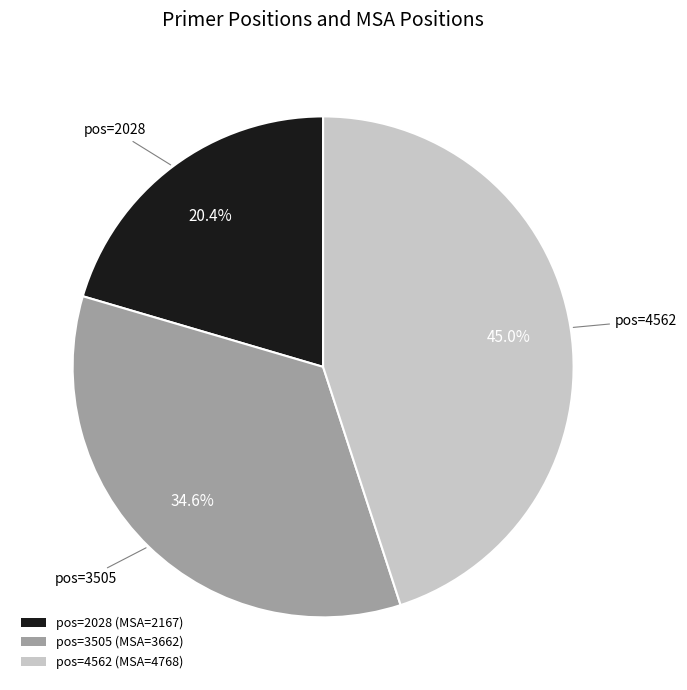

Does pos=3505 (MSA=3662) account for over 50% of the chart?

No